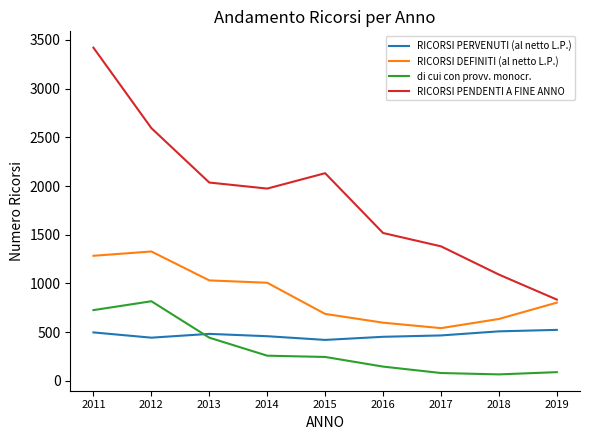

True or false: di cui con provv. monocr. has a value of 726 at 2011.

True